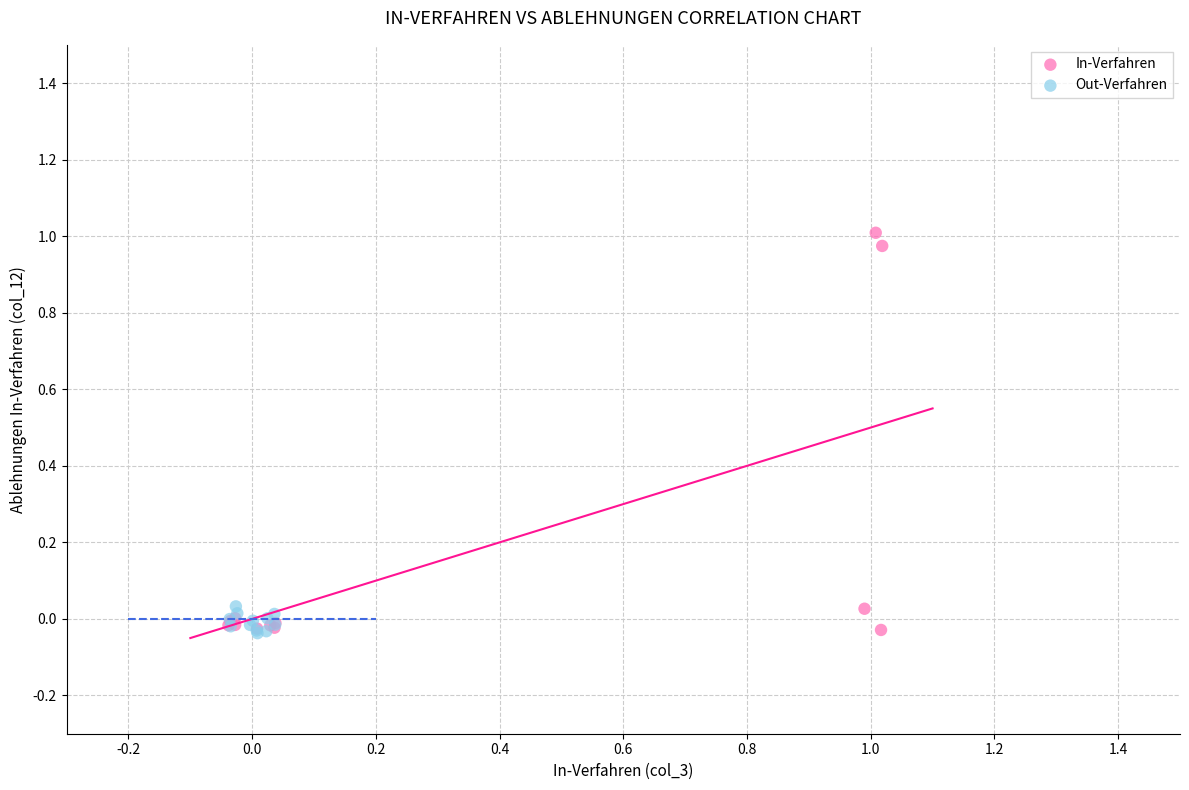

Which series contains the highest Y value?

In-Verfahren